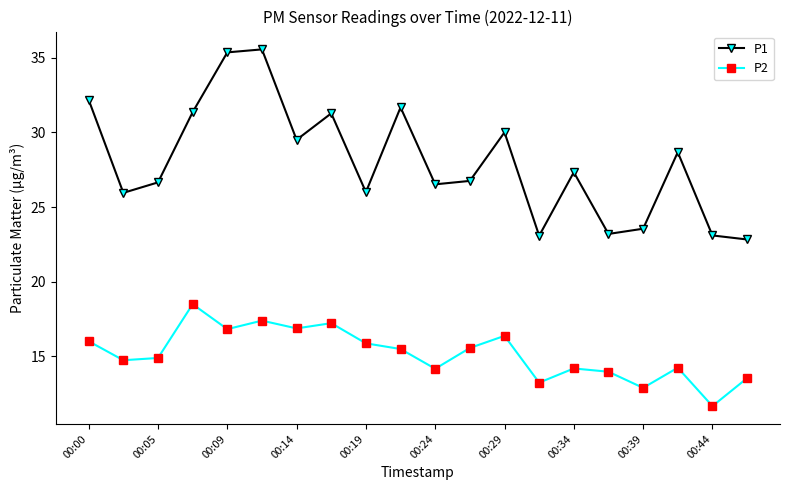

True or false: P2 and P1 cross at least once.

False